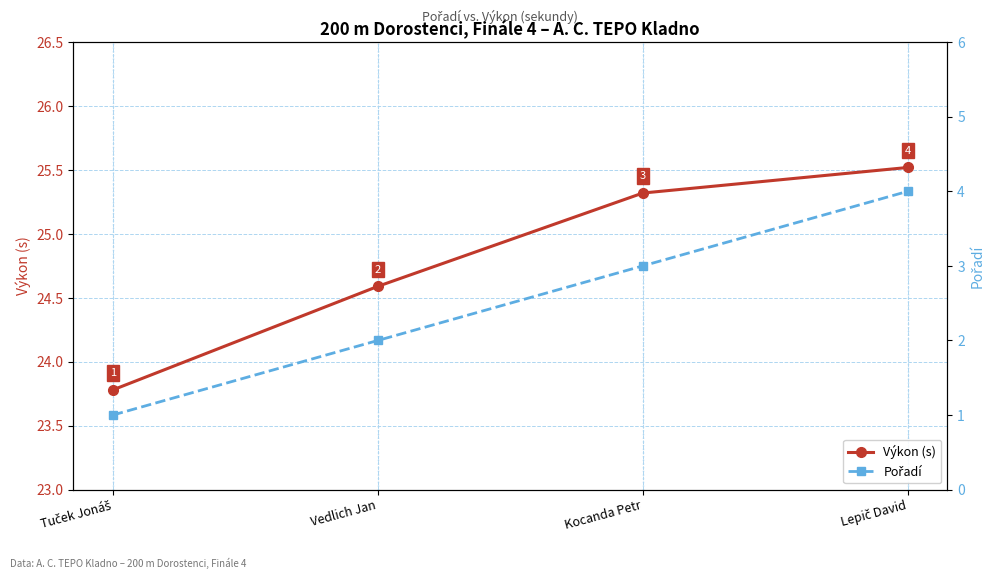

How many lines are shown in the chart?

2